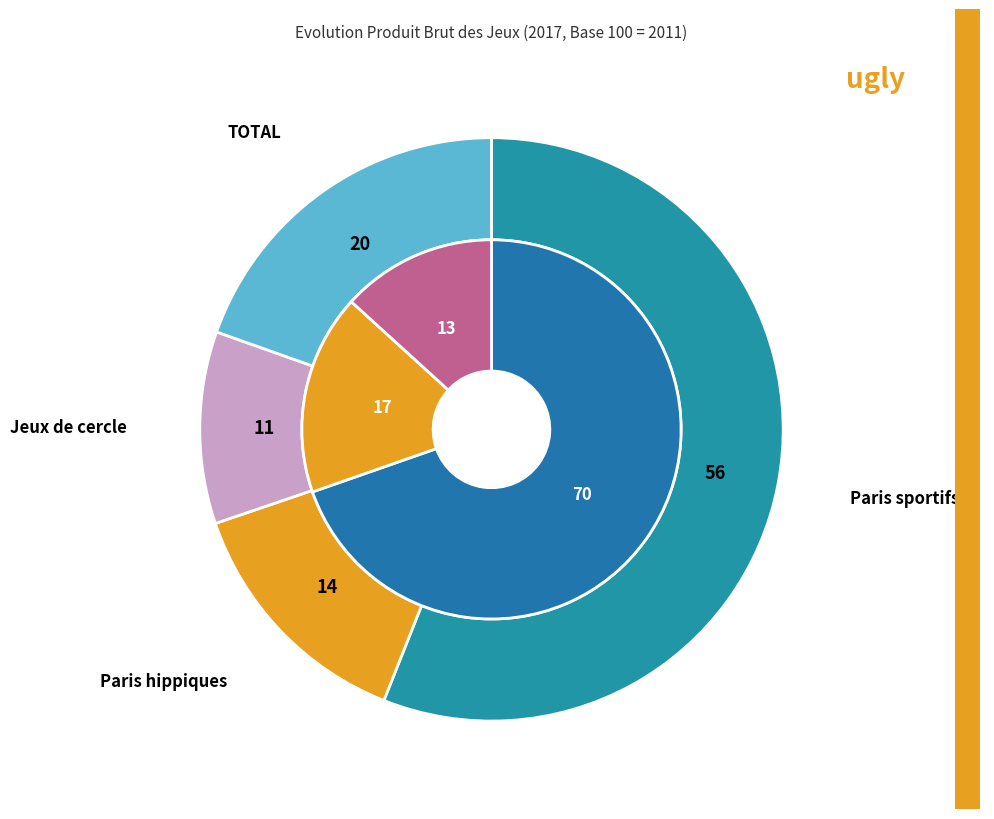

True or false: Jeux de cercle accounts for 11% of the total.

True